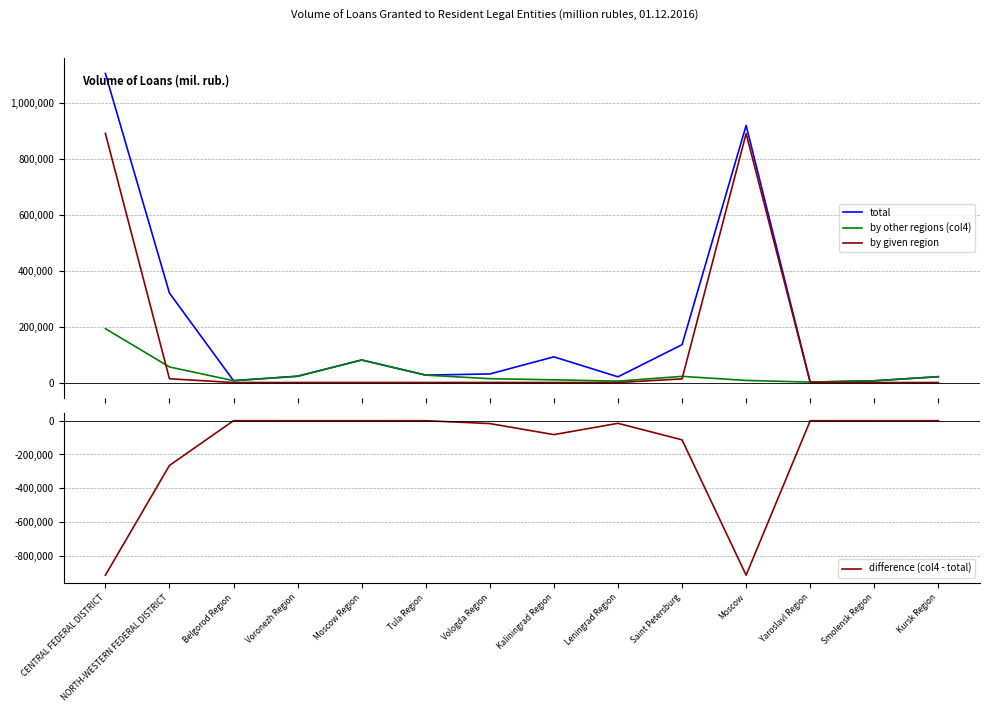

How many interior local valleys does the total series have?

4